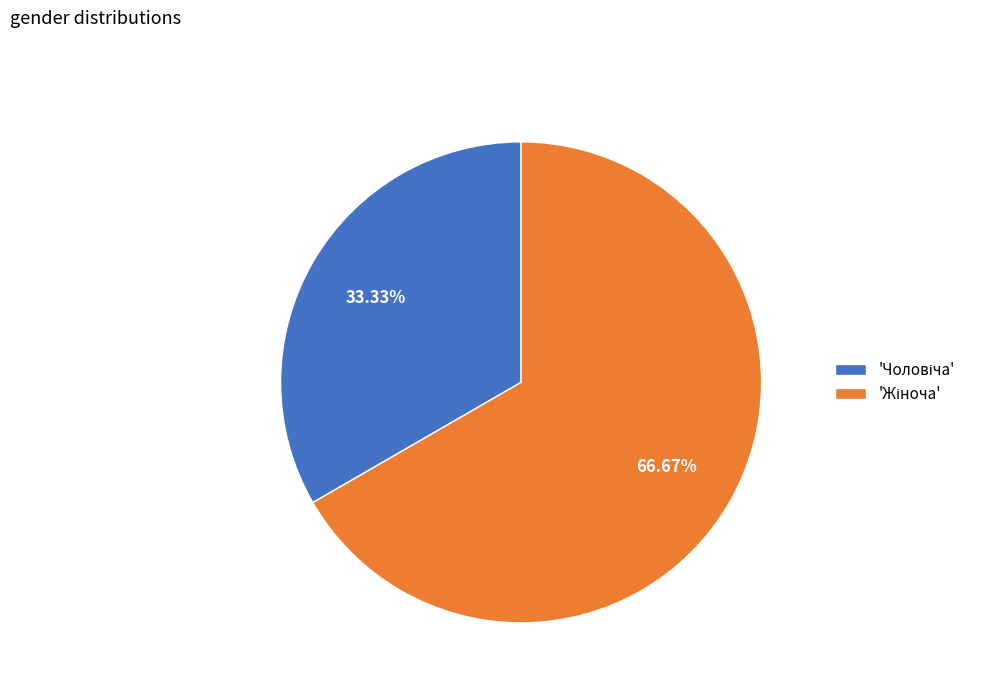

How many slices are in this pie chart?

2